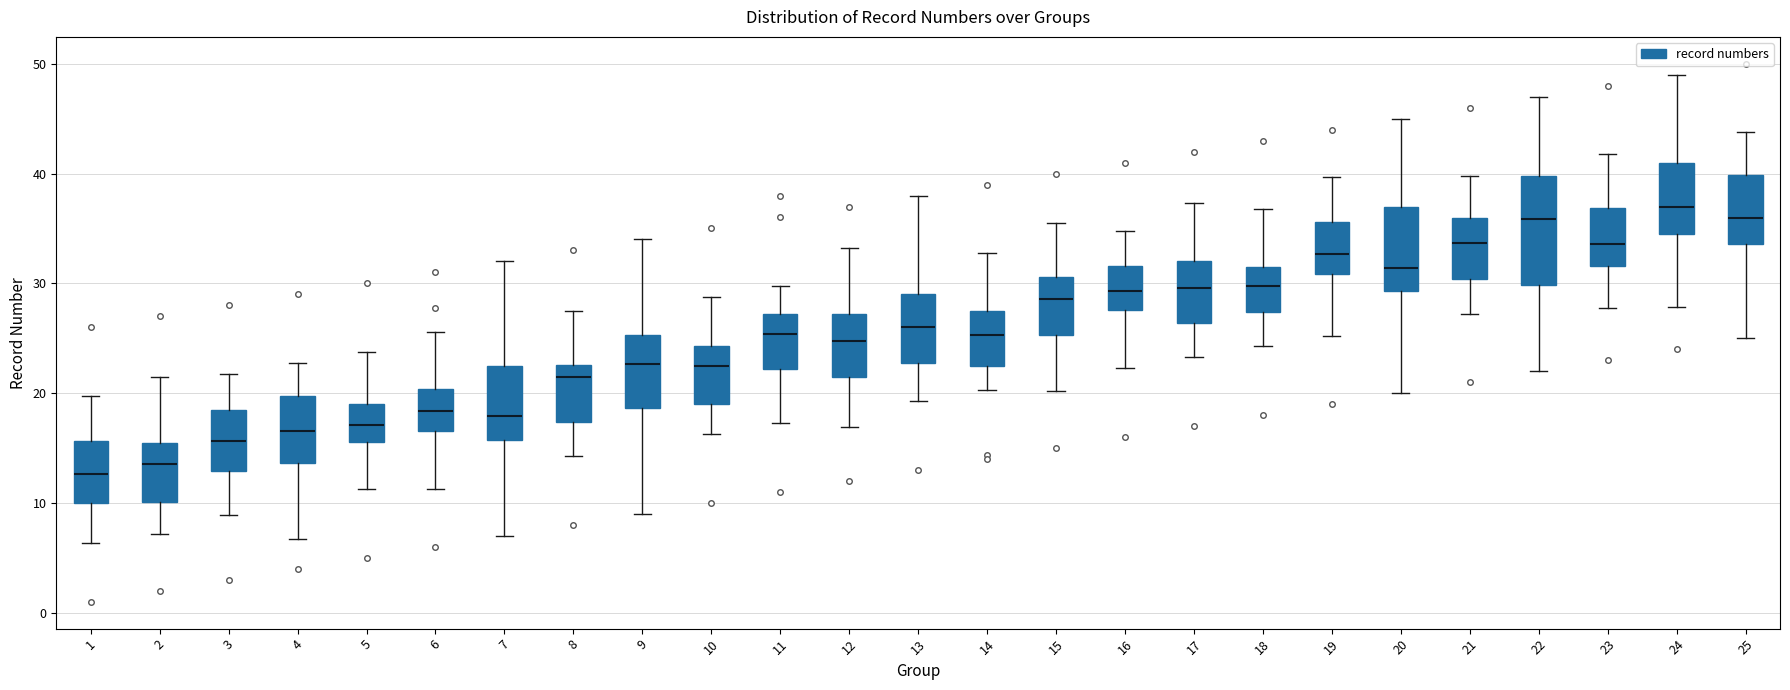

Which box's median line is the highest?

24